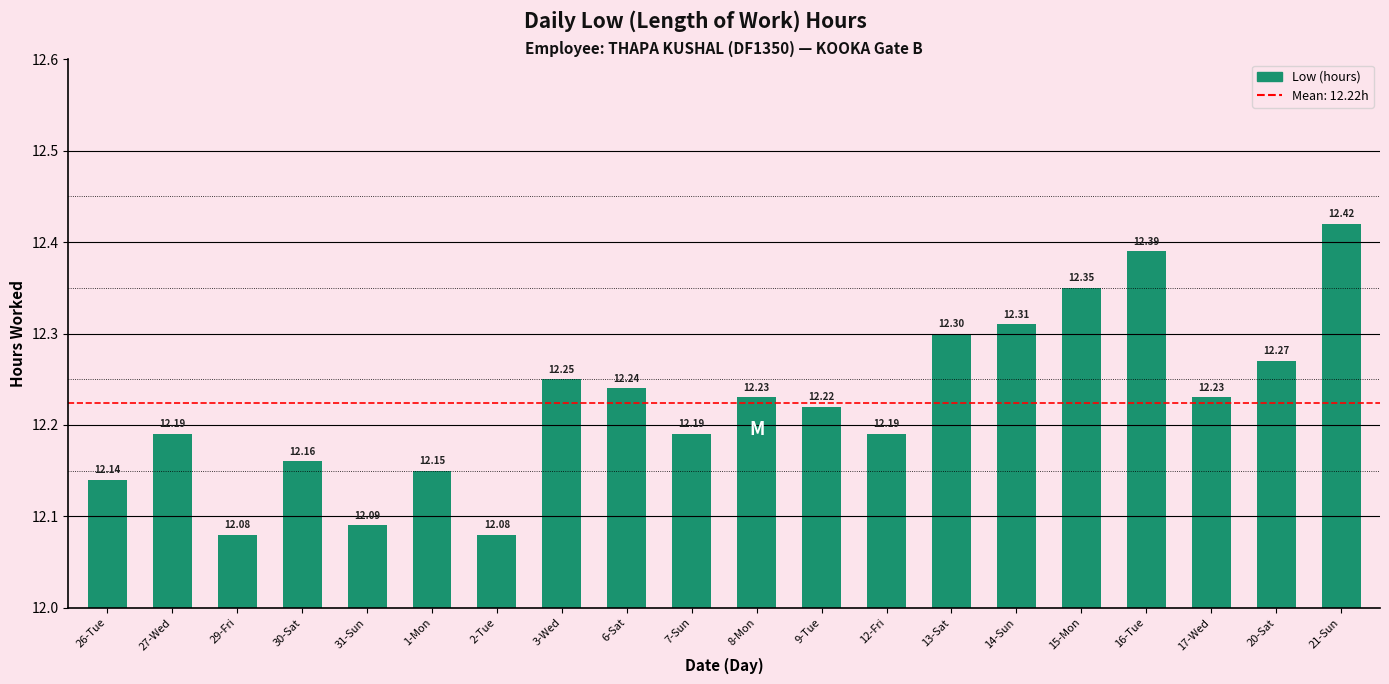

How many distinct data groups are displayed?

1